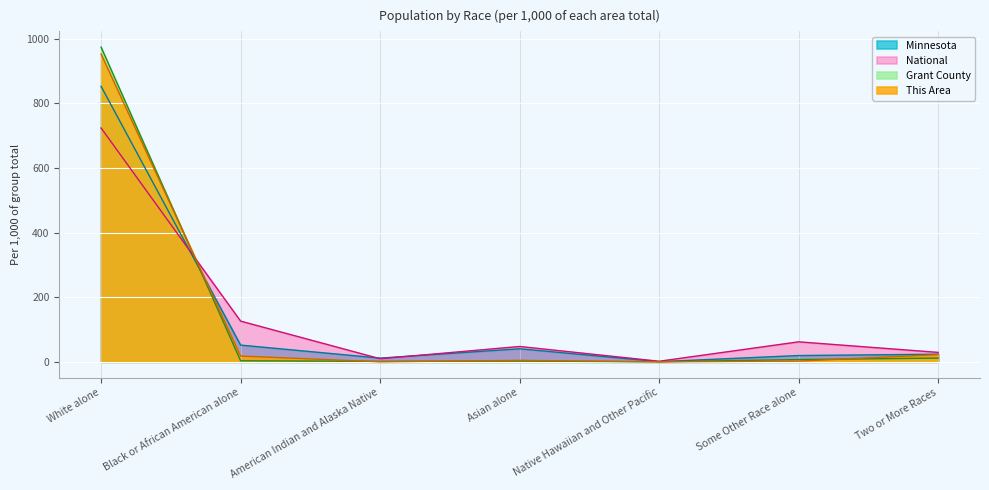

At which category does Grant County reach its first local peak?

Asian alone